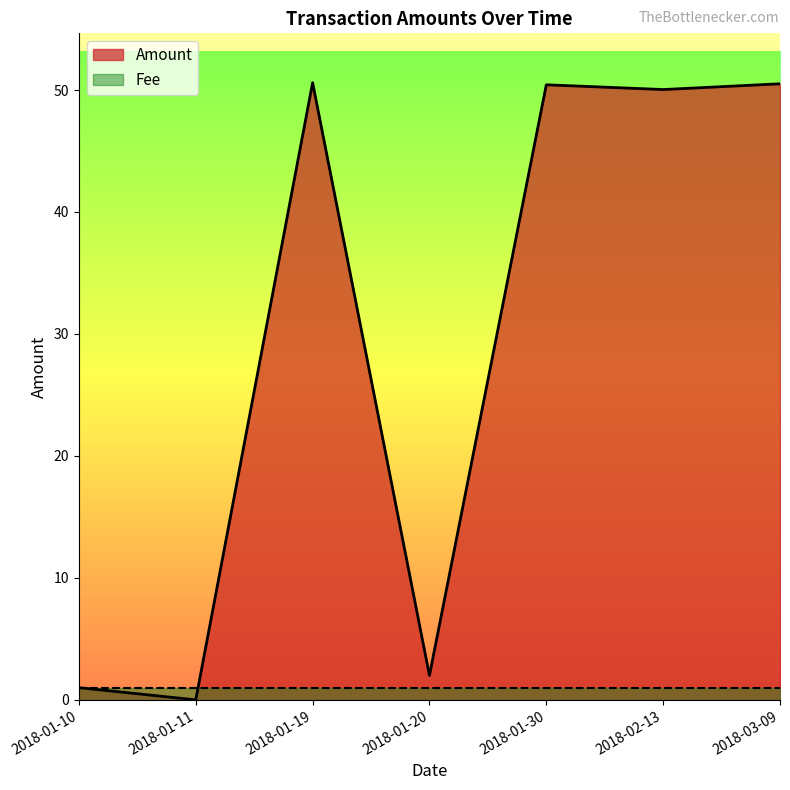

How many intersections are there between Fee and Amount?

1